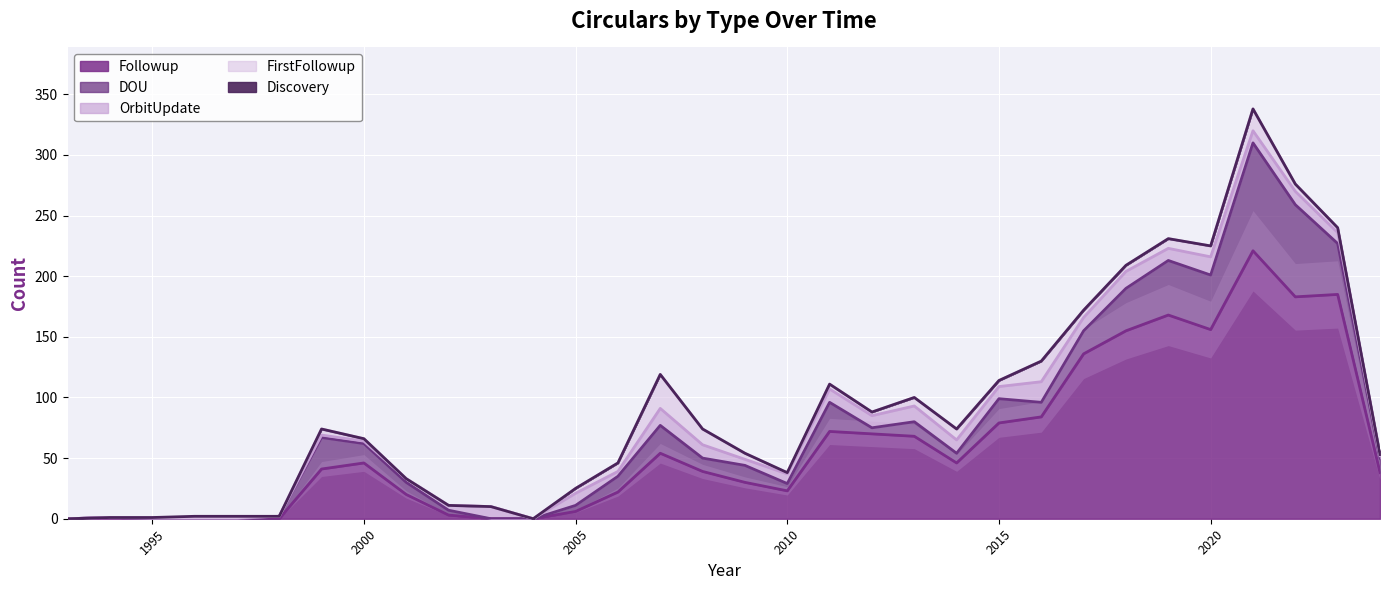

At which category is the sum across all series the highest?

2021